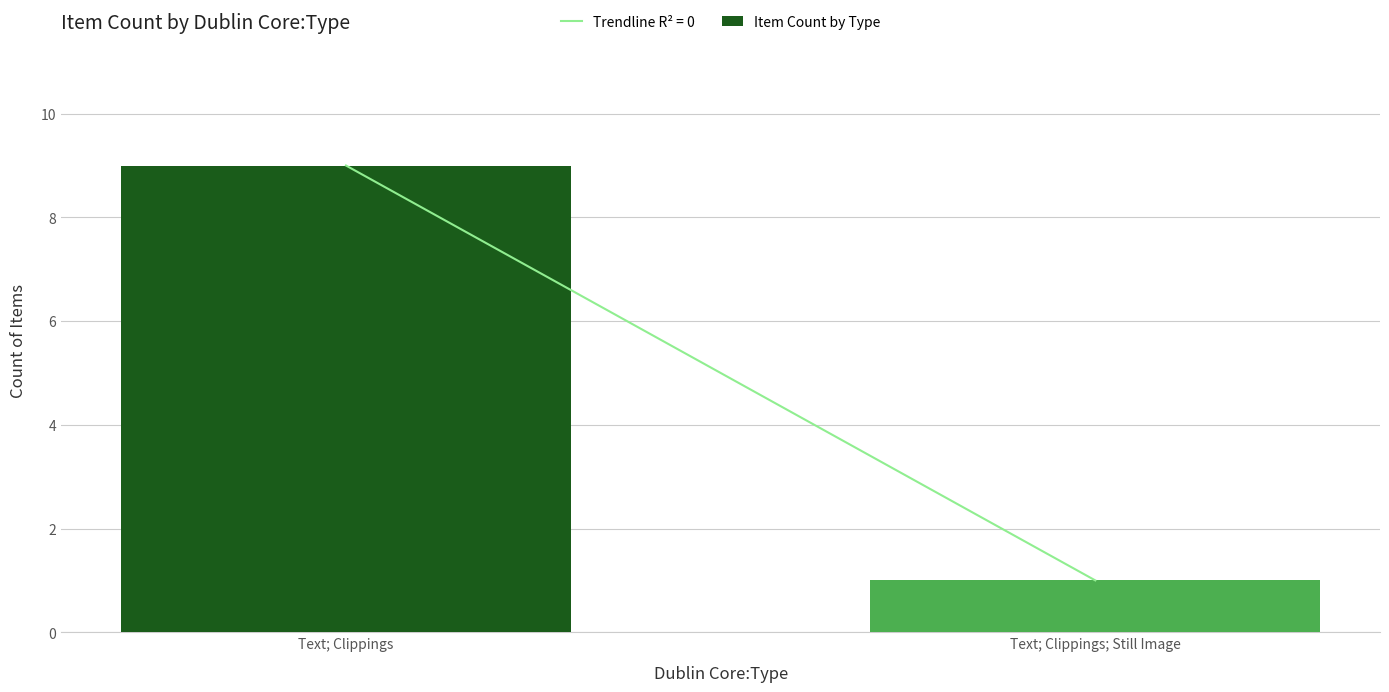

Count the values in the range 1 to 9.

2